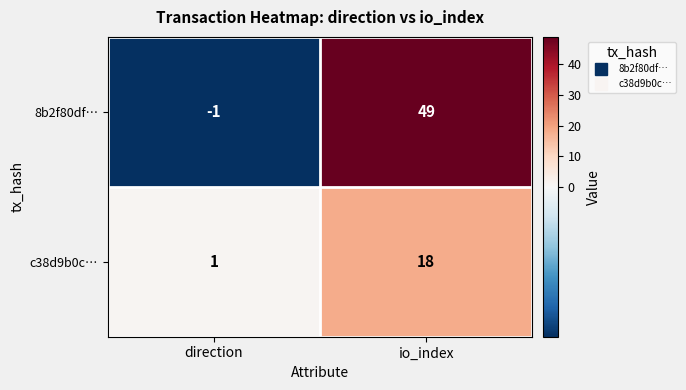

At how many categories does at least one series exceed 16?

1